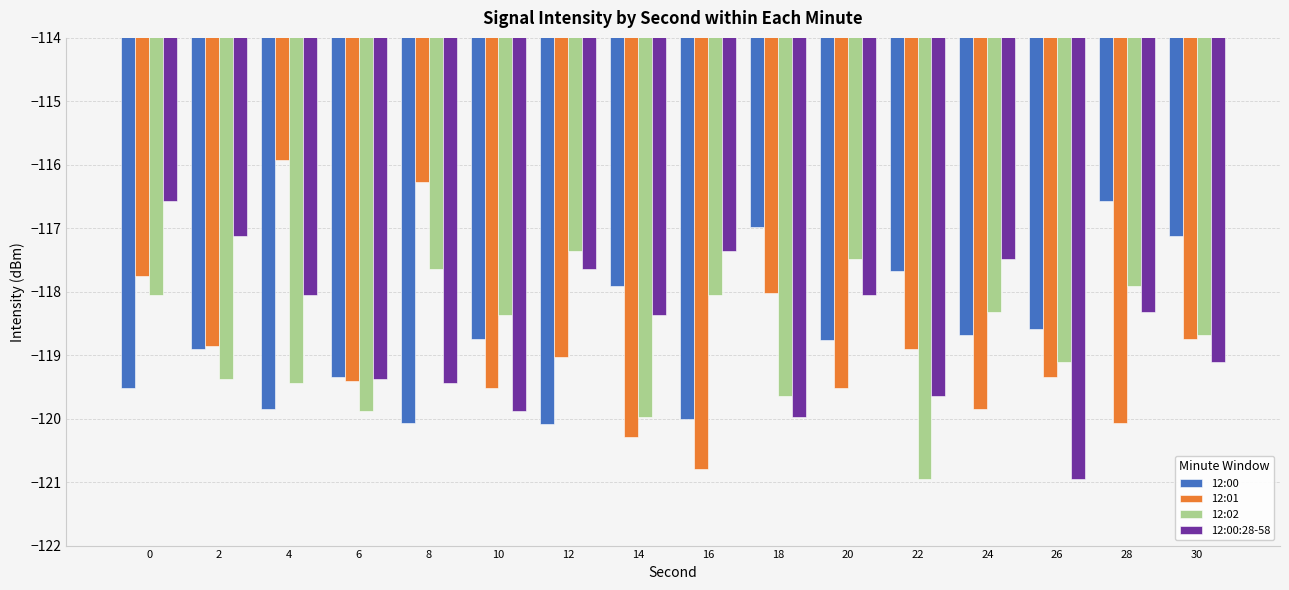

Rank the series by their average value, from highest to lowest.

12:00:28-58, 12:00, 12:02, 12:01